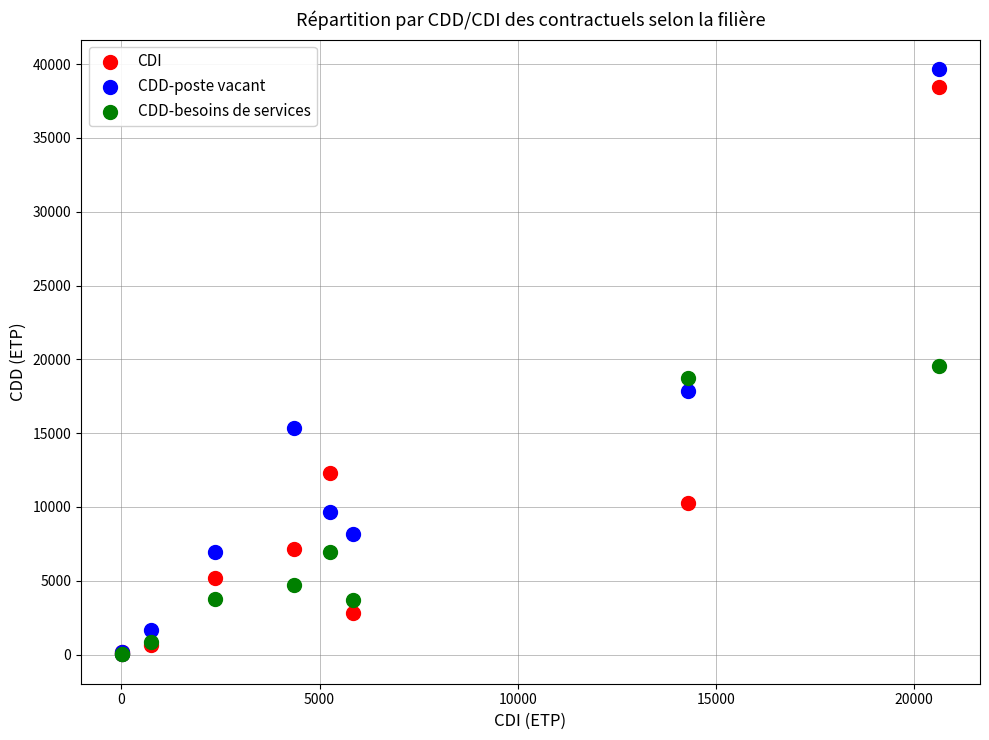

What are all the series names shown in the legend?

CDI, CDD-poste vacant, CDD-besoins de services